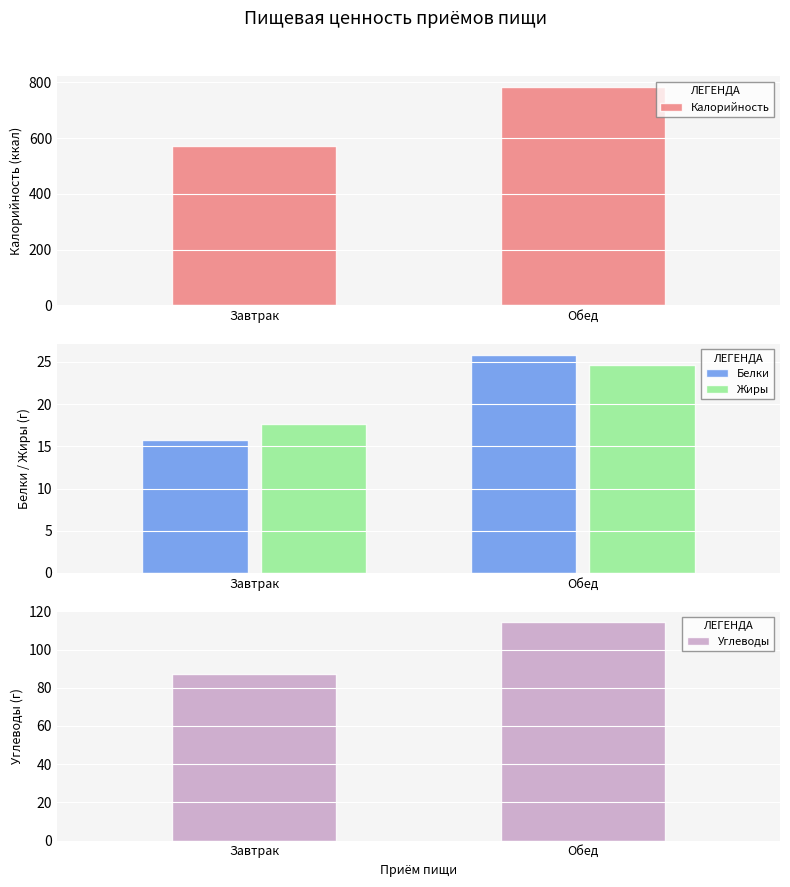

How many data points in Белки are less than 25?

1